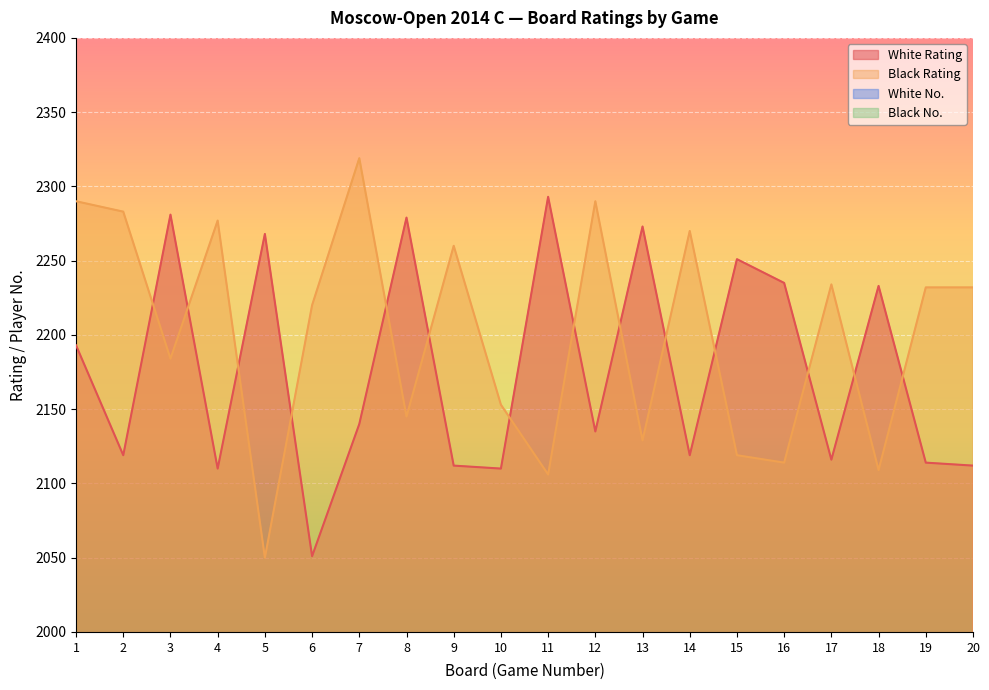

Rank the series at 20 from highest to lowest value.

Black Rating, White Rating, White No., Black No.